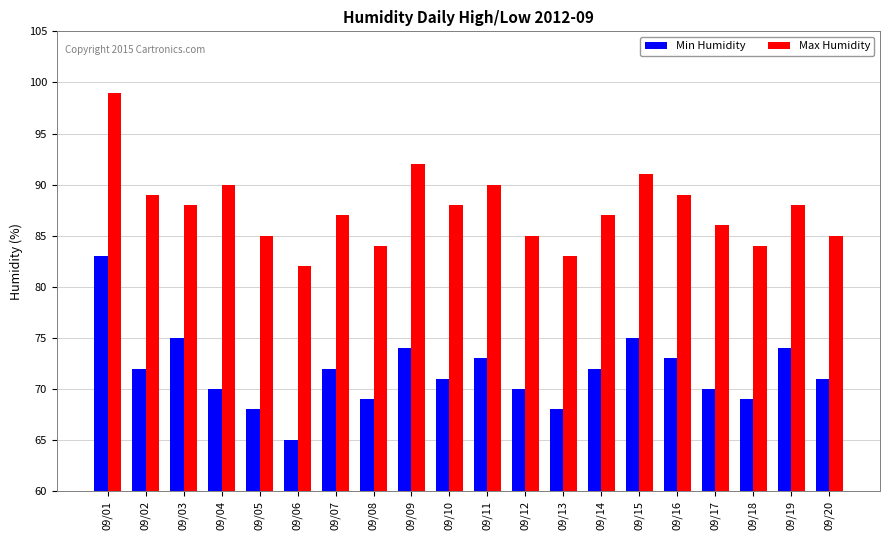

What is the value of the Min Humidity bar at the 11th from the left?

73